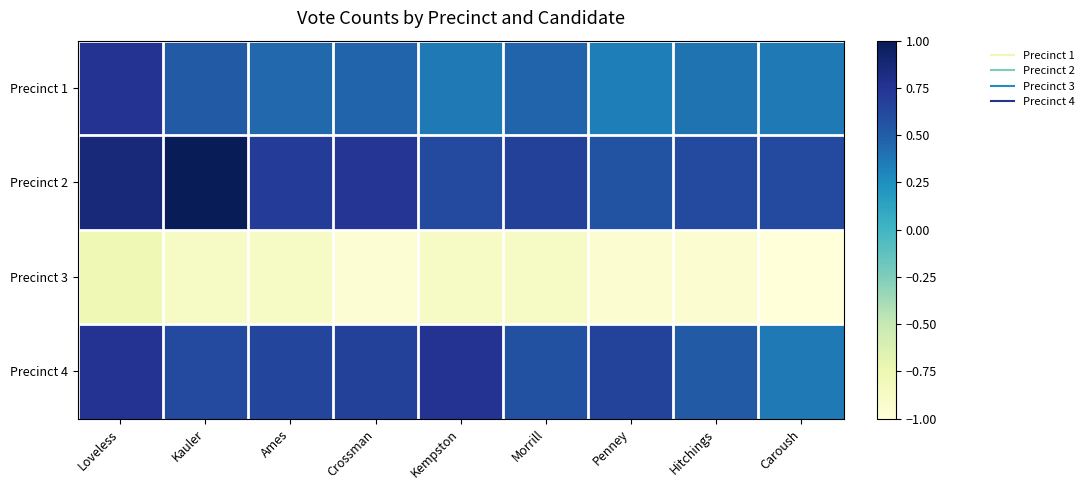

What is the smallest value displayed?

-1.0